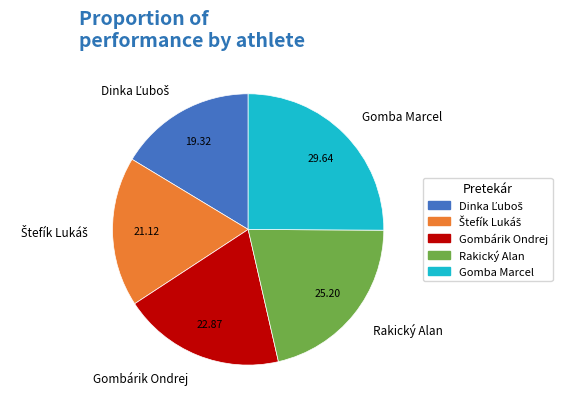

Between Gomba Marcel and Rakický Alan, which is larger?

Gomba Marcel